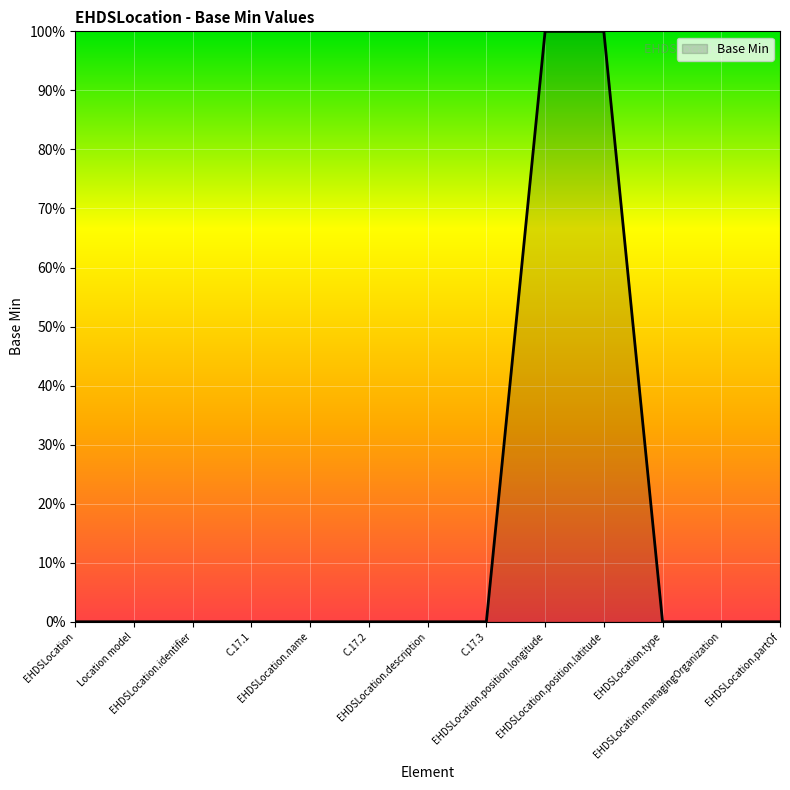

Does the chart have visible grid lines?

Yes